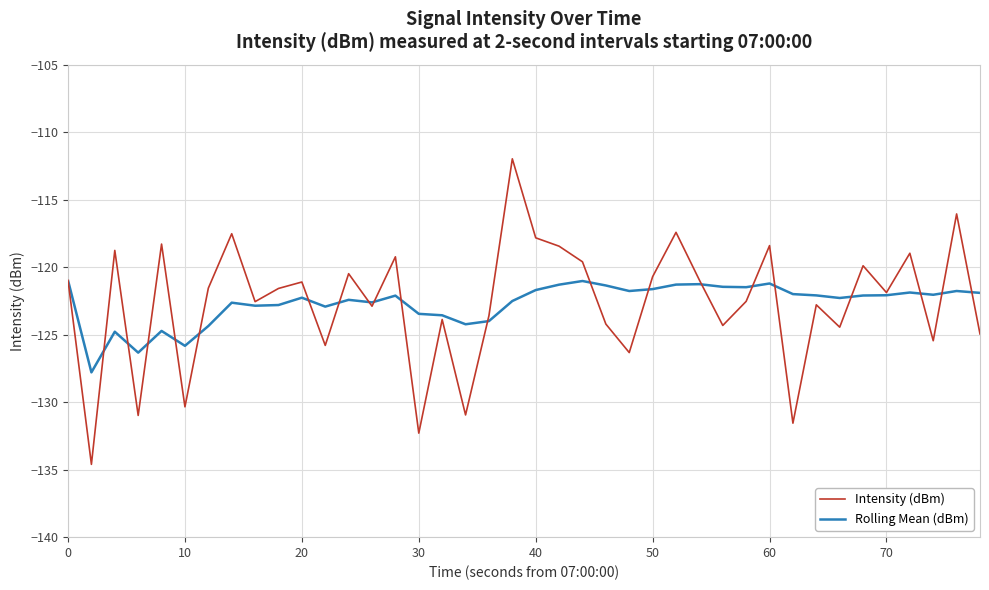

At how many categories does at least one series exceed -126?

38